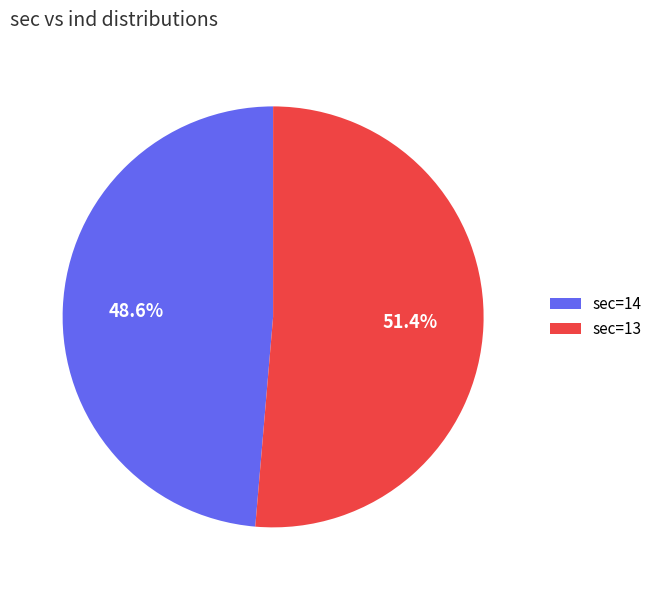

Which slice is the smallest?

sec=14